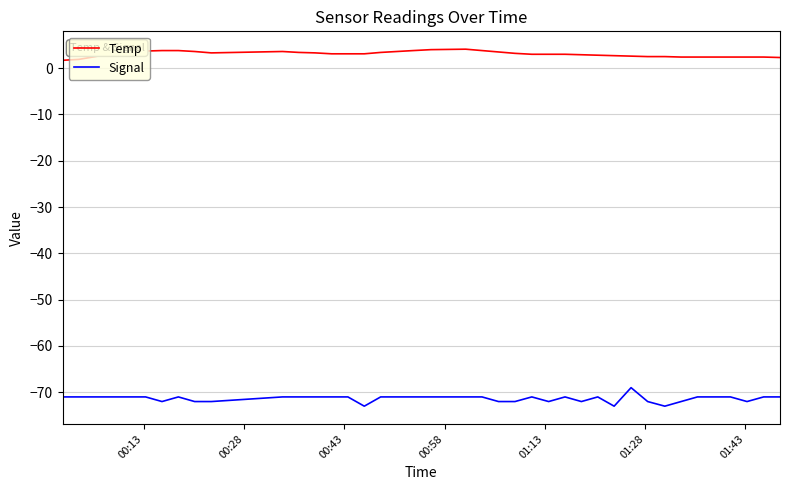

What is the average value of the Temp series?

3.0